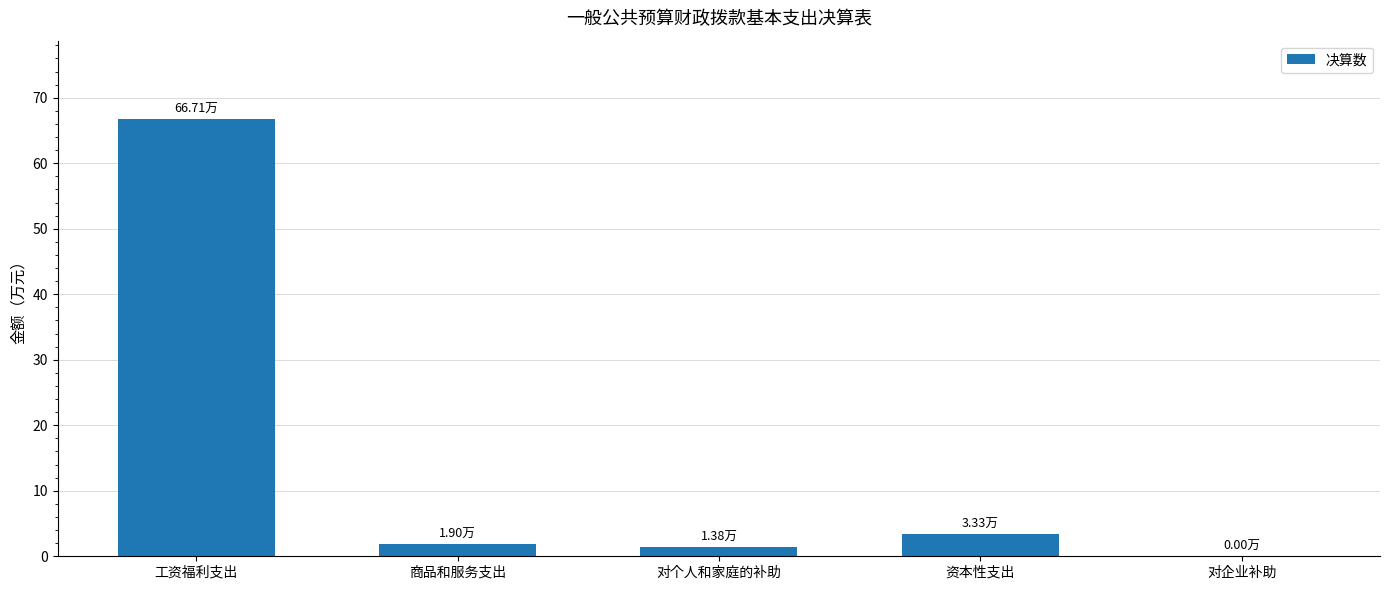

Between 对个人和家庭的补助 and 资本性支出, which is larger?

资本性支出